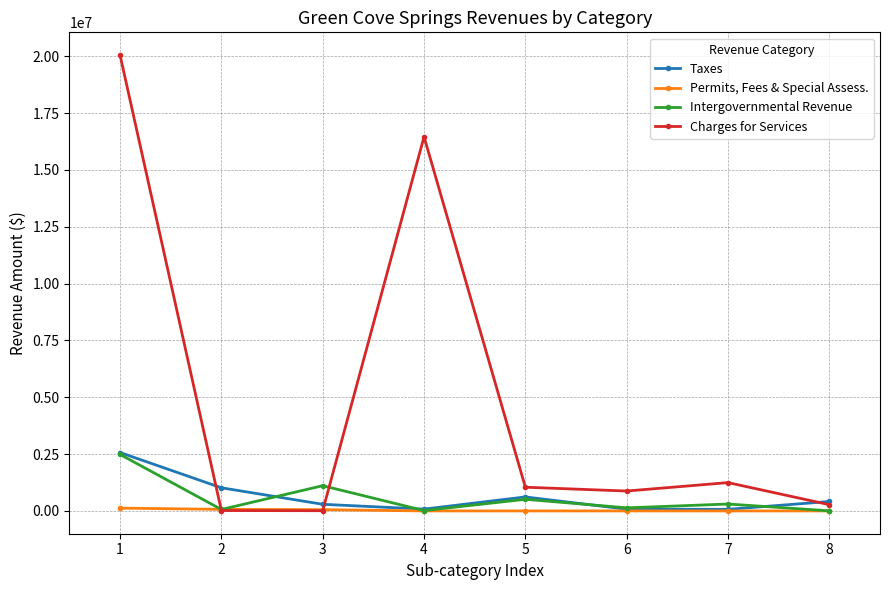

Which series has the largest range (max minus min)?

Charges for Services